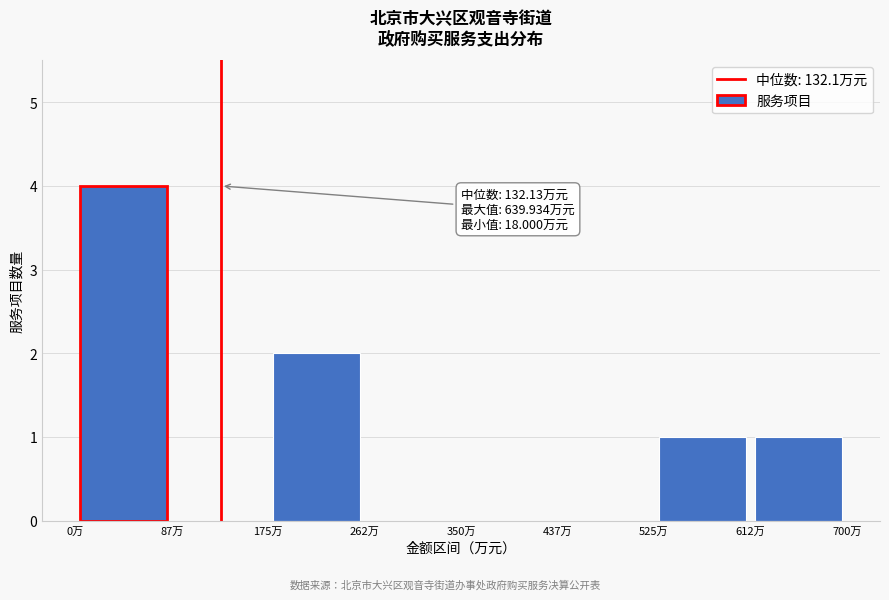

Which range on the x-axis has the tallest bar?

0 to 90